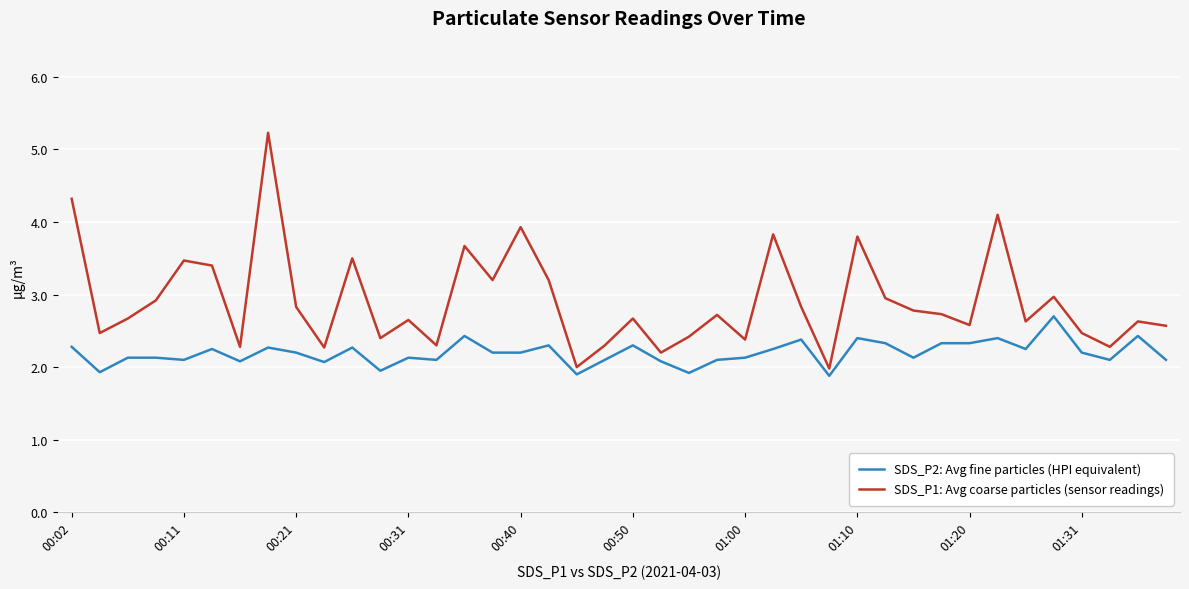

What is the difference between the maximum and minimum values in the SDS_P2: Avg fine particles (HPI equivalent) series?

0.8